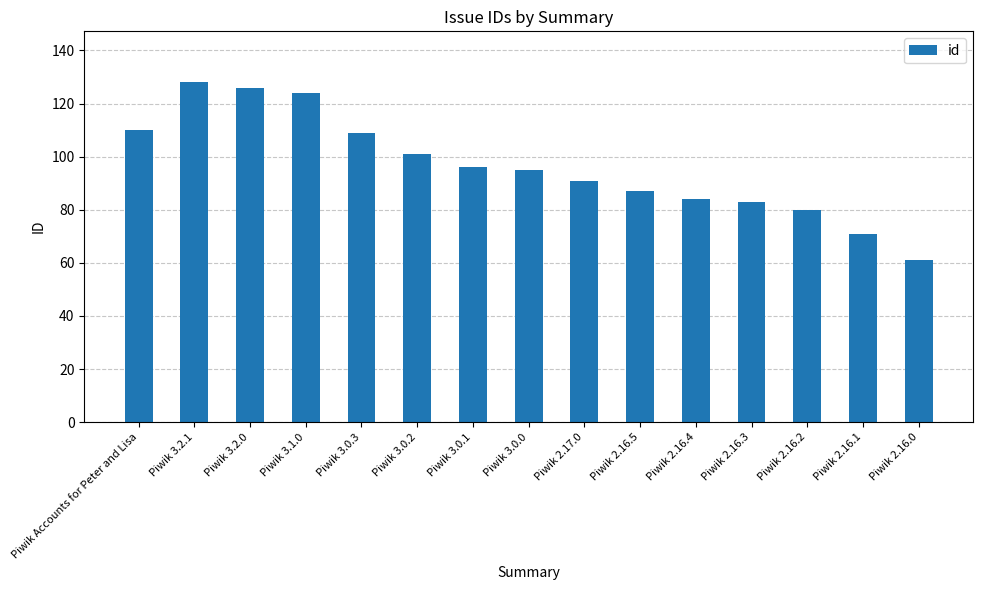

Does the chart contain any negative values?

No